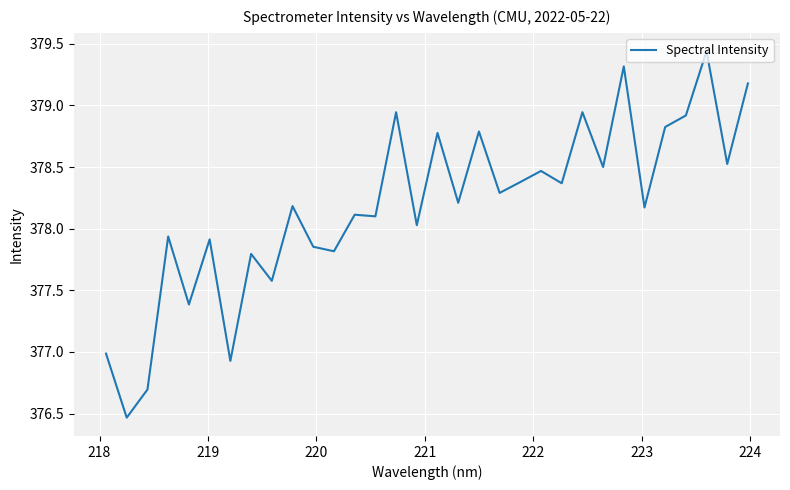

How many lines are shown in the chart?

1